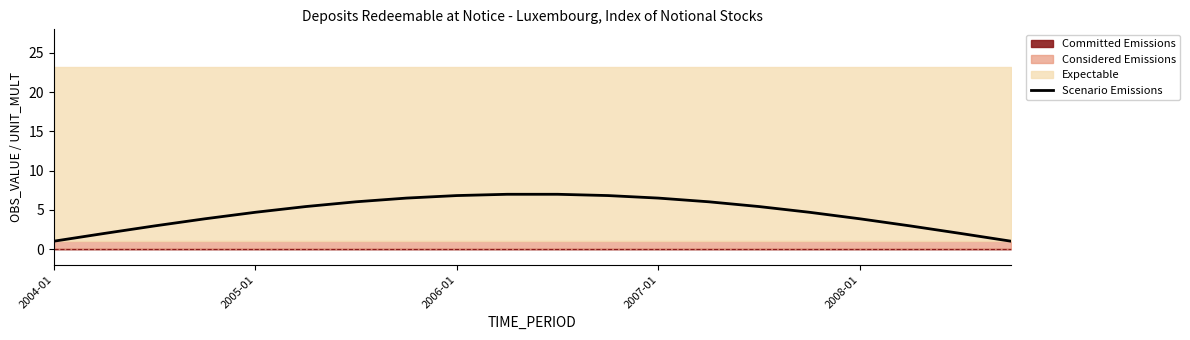

What is the maximum value for Scenario Emissions?

7.0